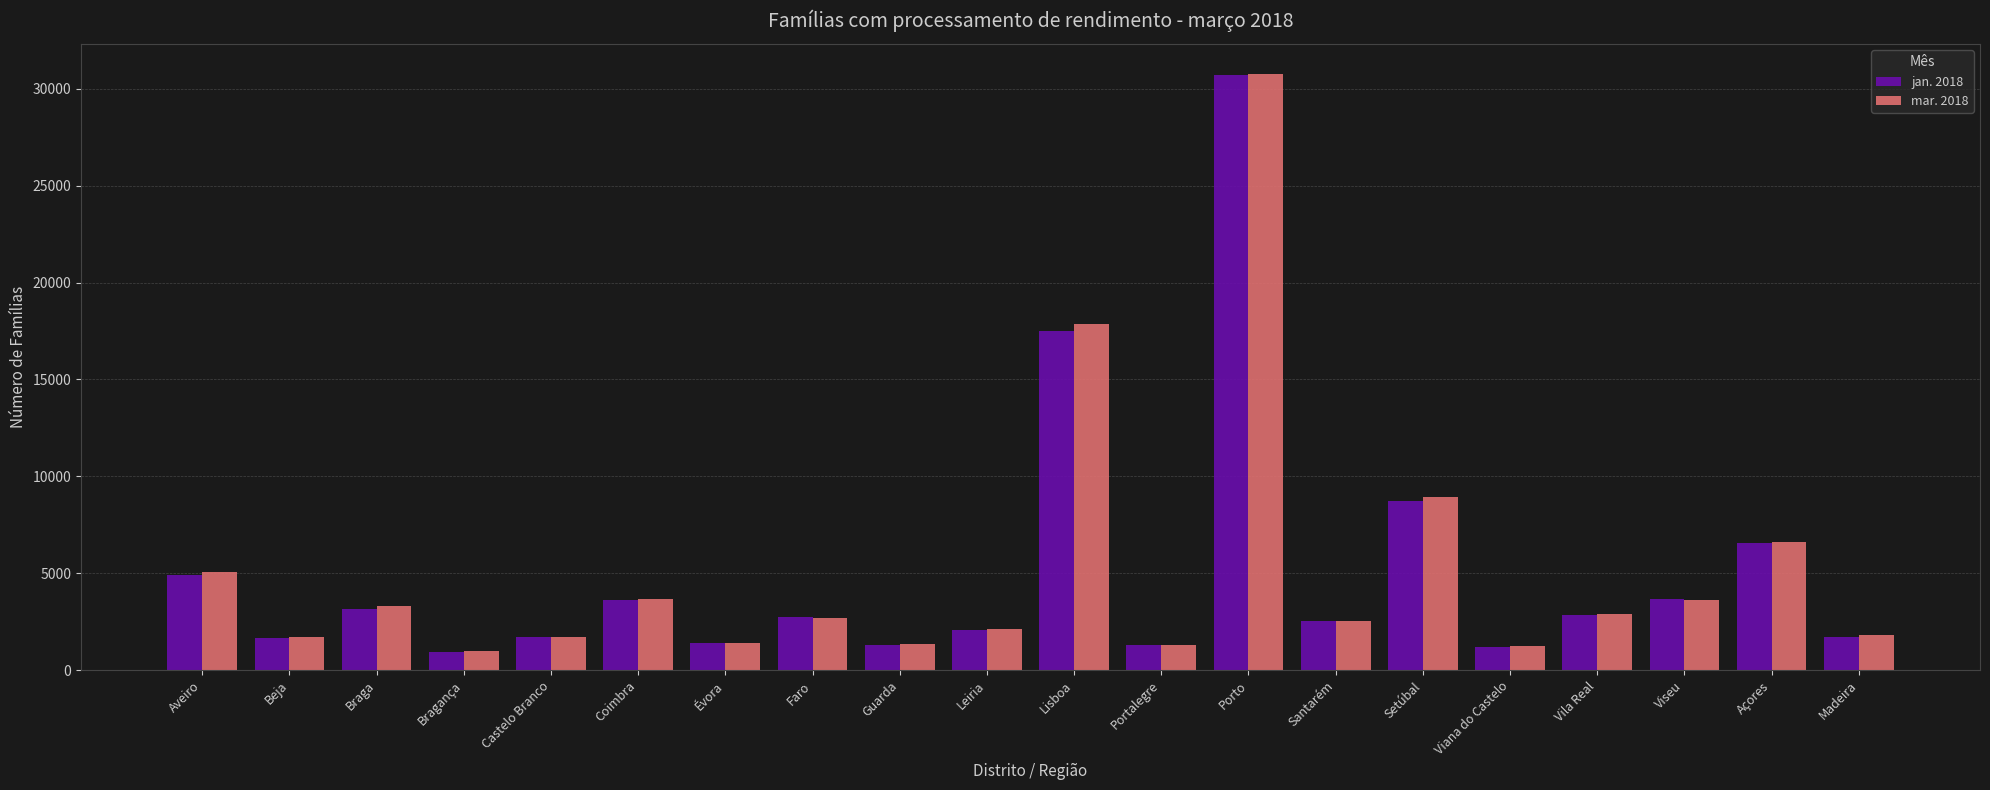

Is the value of jan. 2018 at Viseu greater than the value of mar. 2018 at Vila Real?

Yes